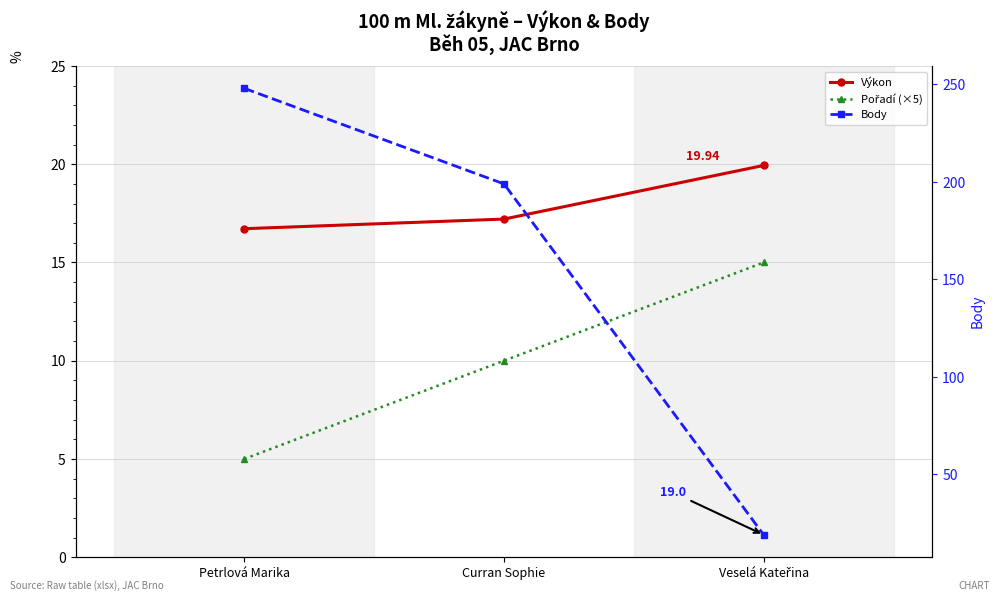

What is the label of the 2nd point from the left?

Curran Sophie